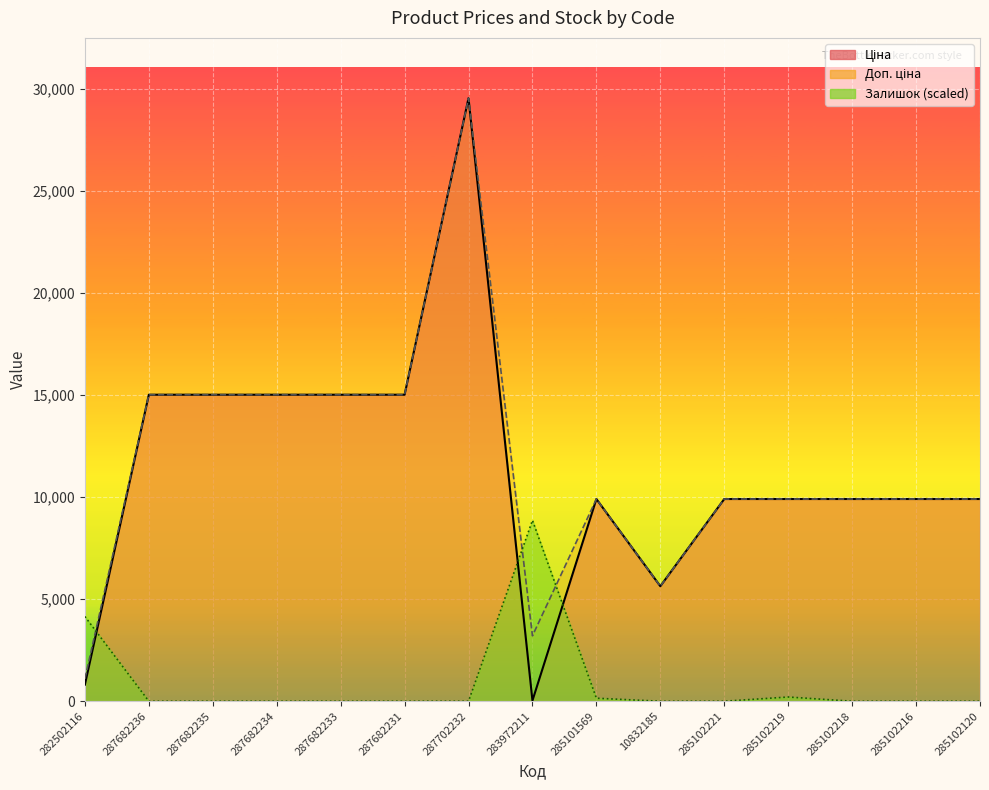

True or false: Залишок has a value of 2470.8 at 283972211.

False